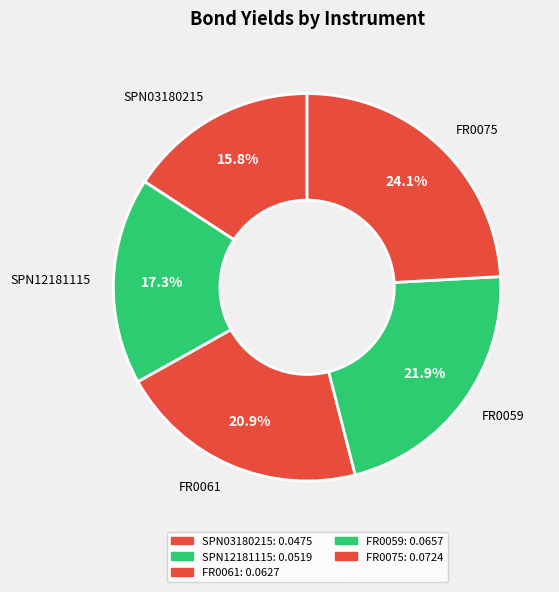

What portion of the pie excludes FR0061?

79.1%